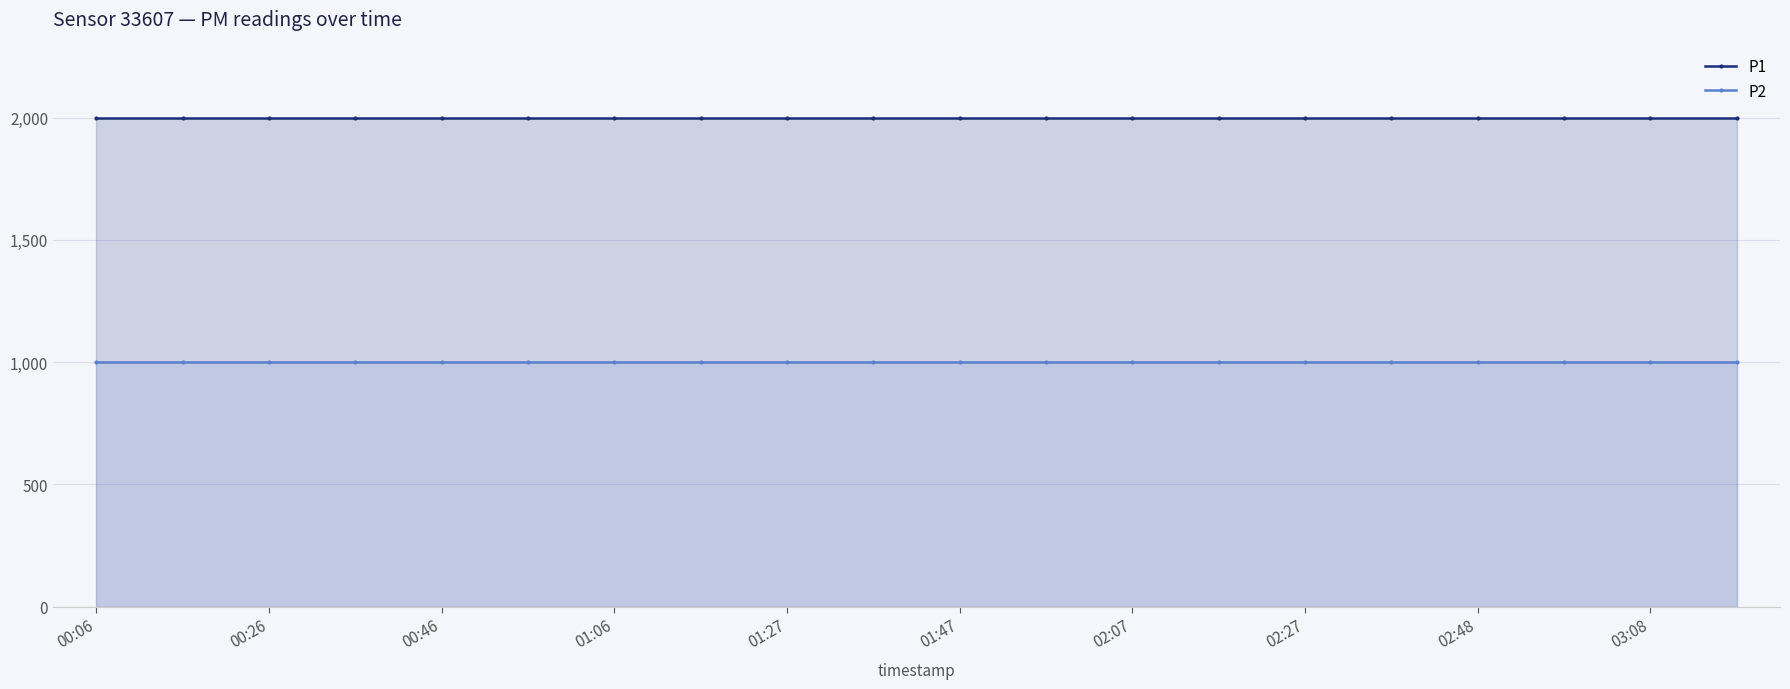

True or false: P1 has more than 0 points higher than both neighbors.

False